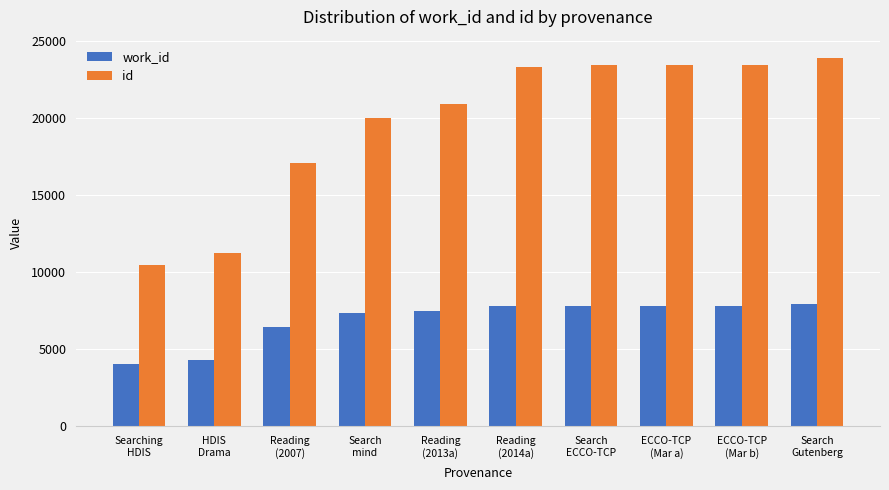

What is the label of the 9th bar from the right?

HDIS
Drama